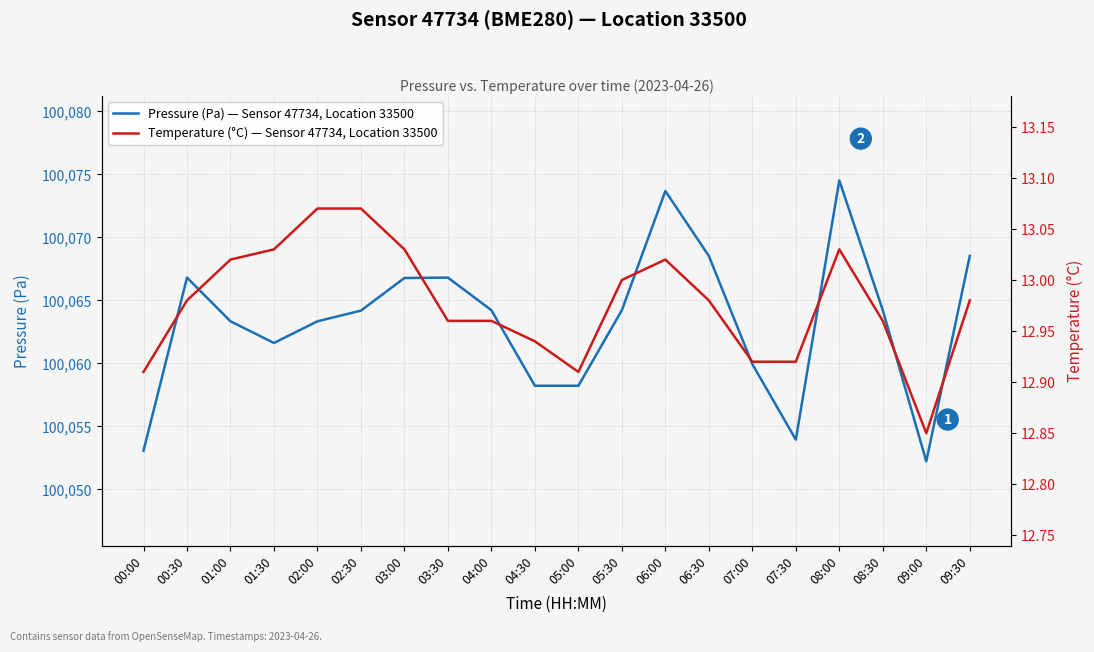

Count the number of data series in this chart.

2